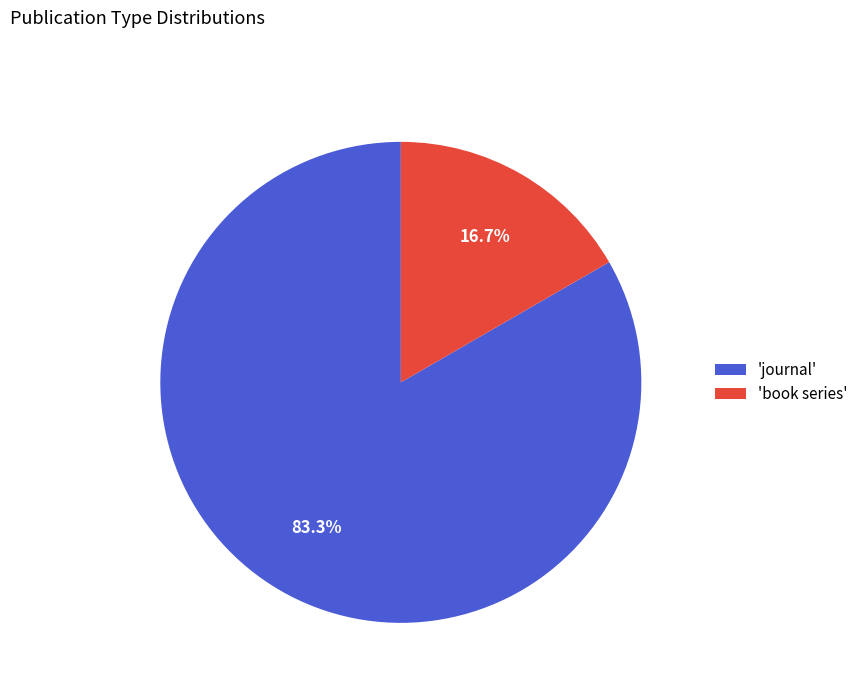

What is the largest slice in the pie chart?

'journal'